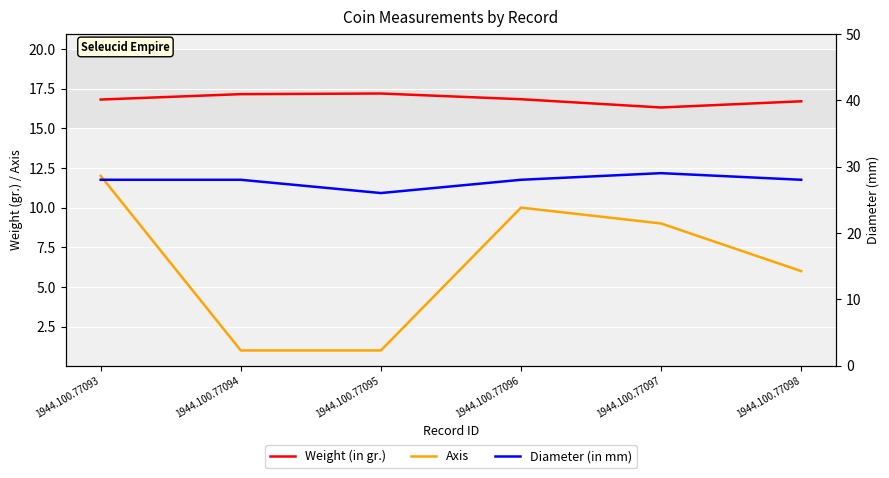

Which series has the widest spread of values?

Axis